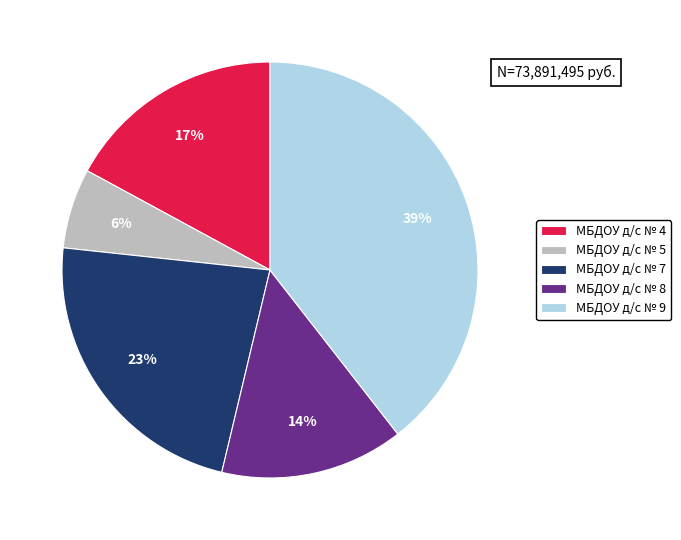

Do МБДОУ д/с № 8 and МБДОУ д/с № 7 together represent more than half of the pie?

No